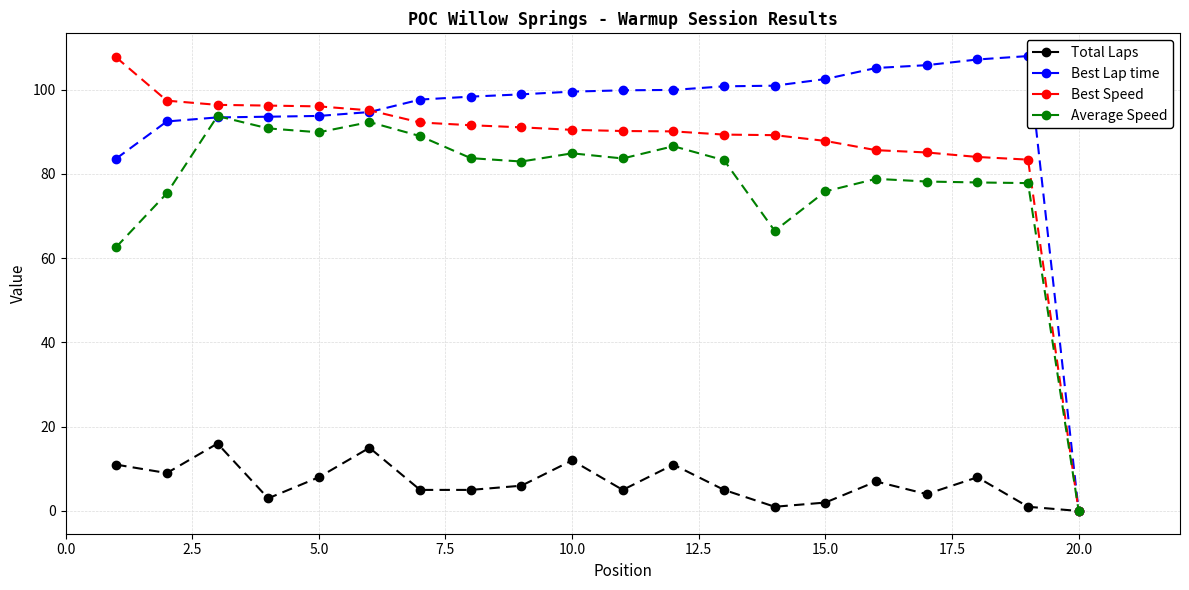

True or false: Average Speed has more than 2 interior local peaks.

True